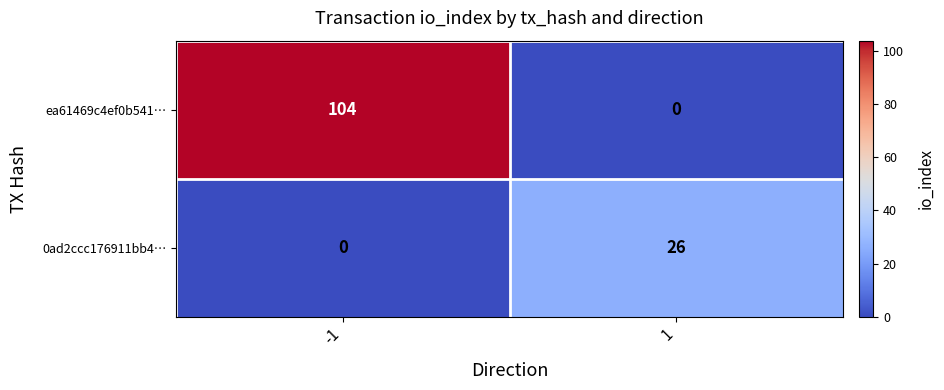

Reading right to left, what are all the values shown in this chart?

ea61469c4ef0b541…: 1=0	-1=104
0ad2ccc176911bb4…: 1=26	-1=0